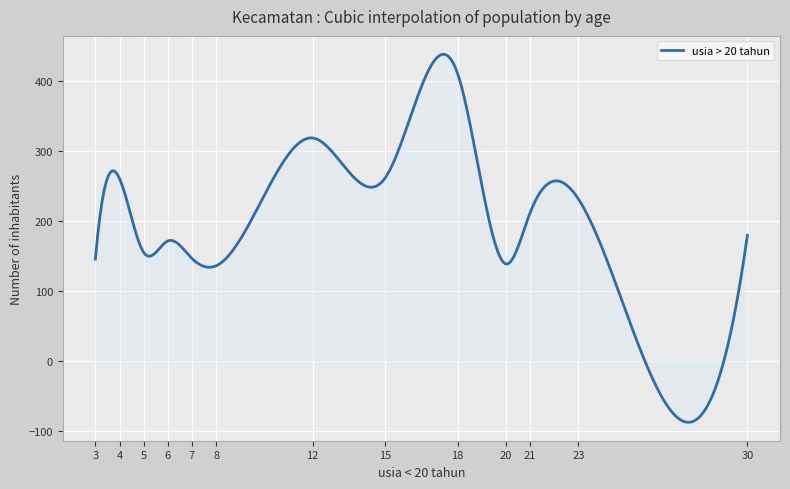

What is the difference between the maximum and minimum values?

525.6